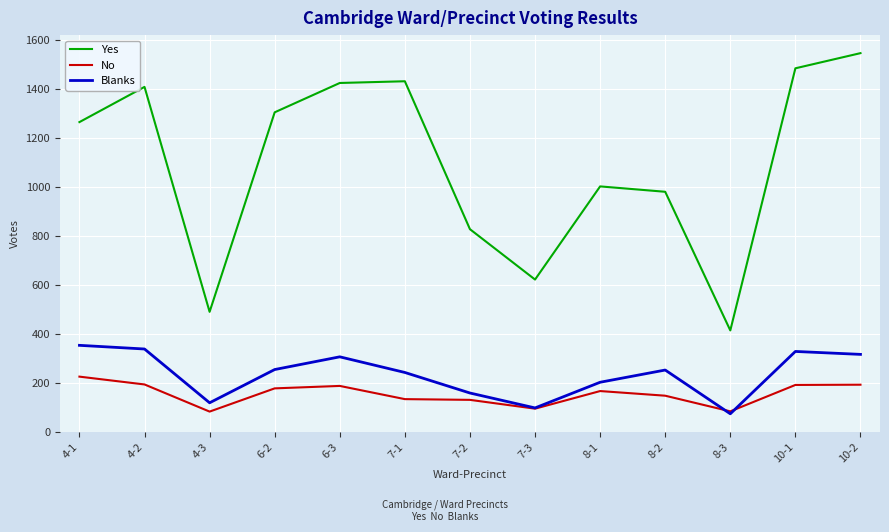

What is the average value of the No series?

154